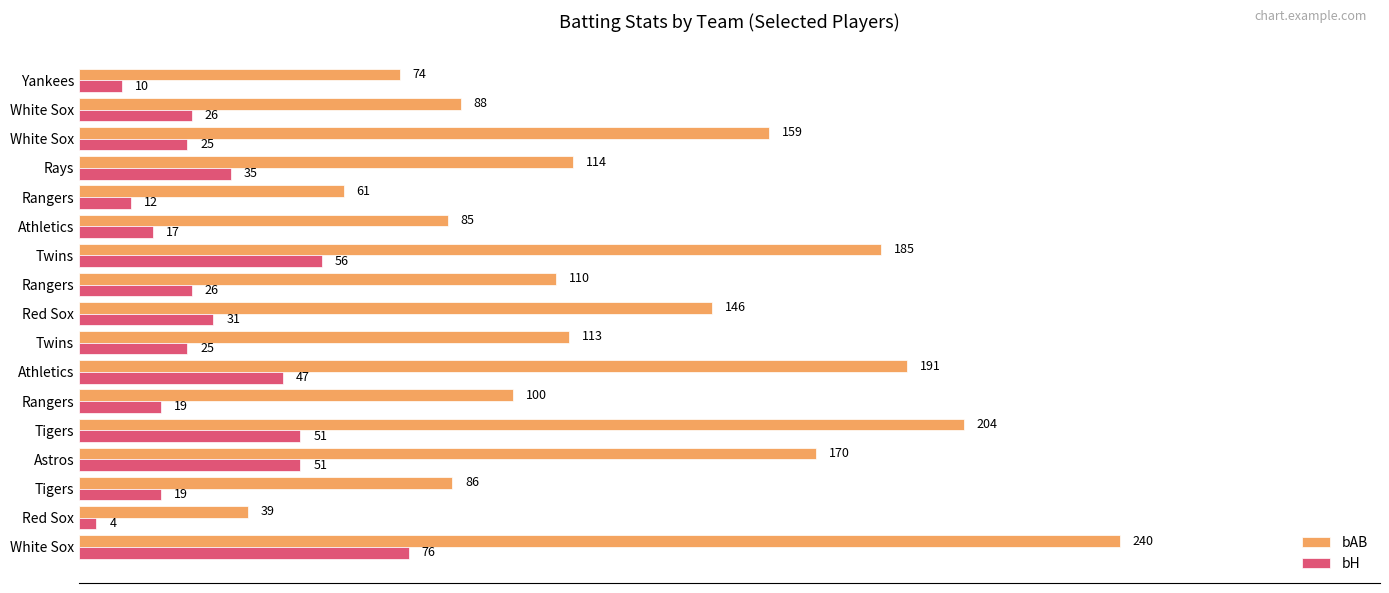

Count the number of categories in the chart.

17